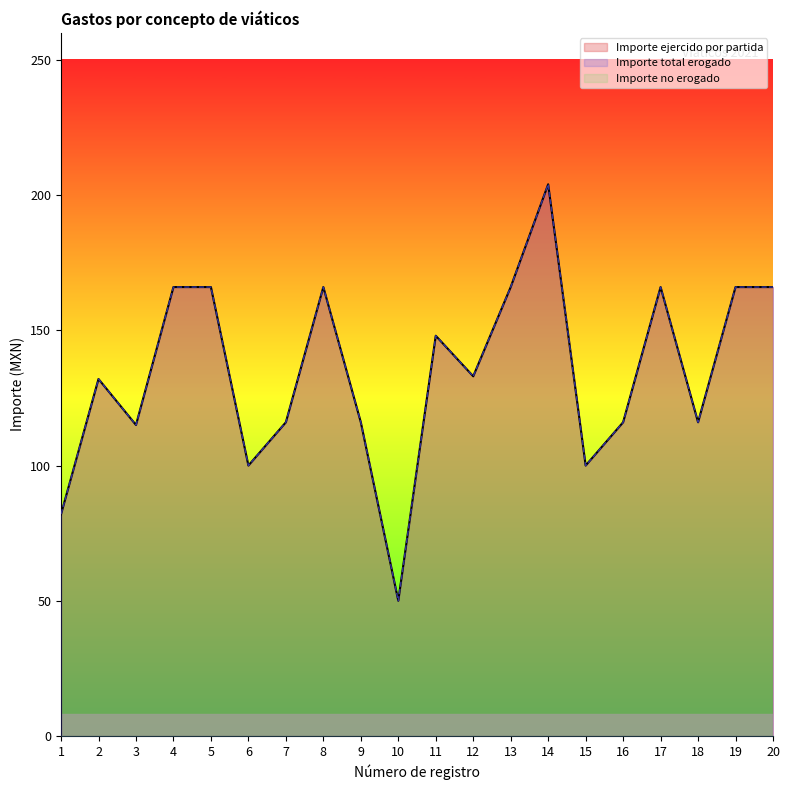

What is the average value of the Importe total erogado series?

134